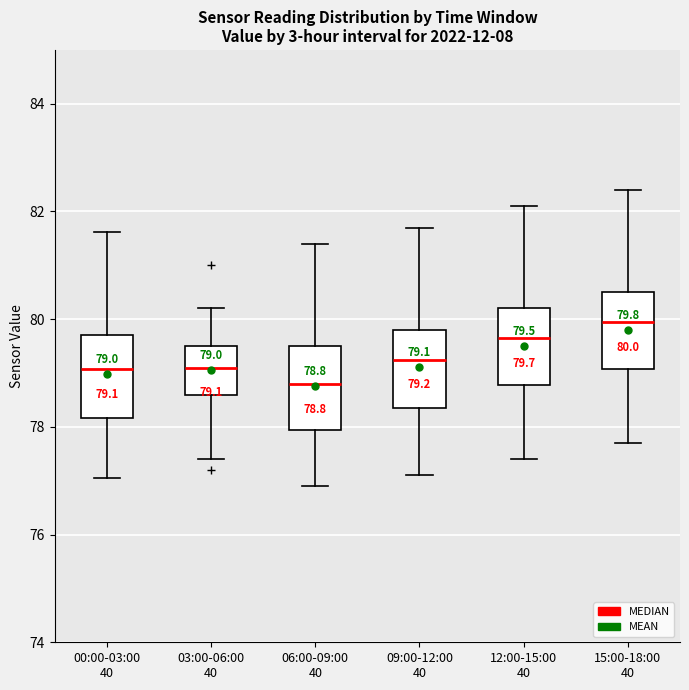

Which box has the highest median line?

15:00-18:00 40